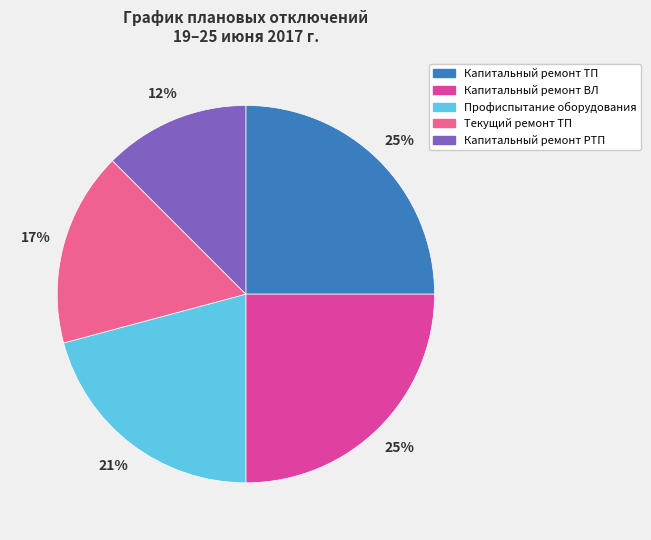

To the nearest percent, what is the combined percentage of Капитальный ремонт ТП and Текущий ремонт ТП?

42%